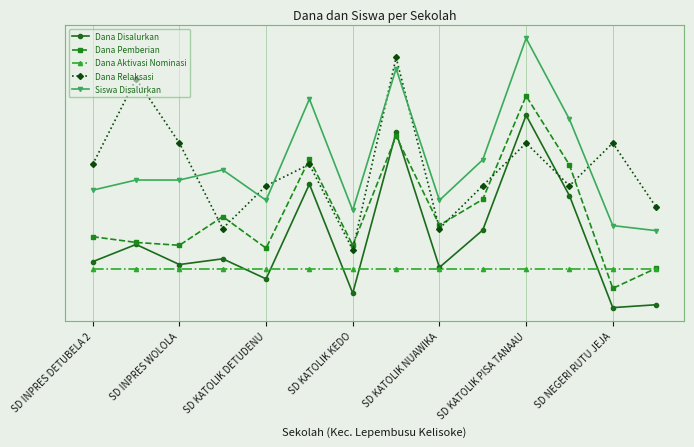

How many times do Dana Pemberian and Dana Aktivasi Nominasi cross each other?

2